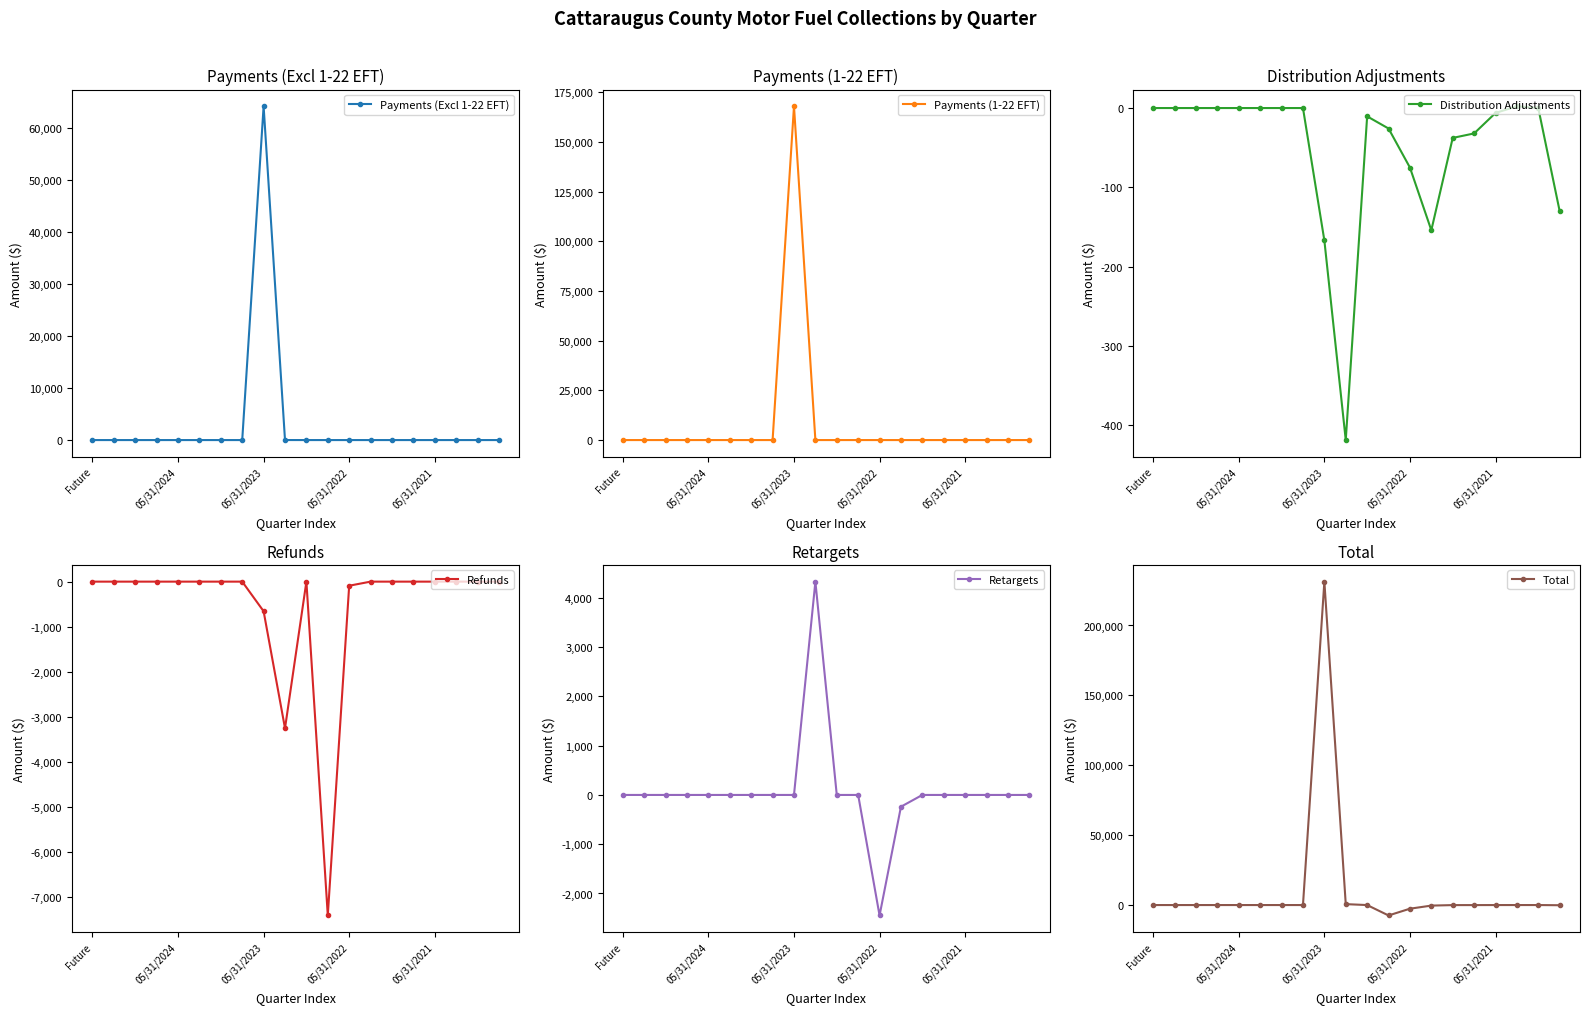

What is the lowest value of the Refunds series?

-7421.0